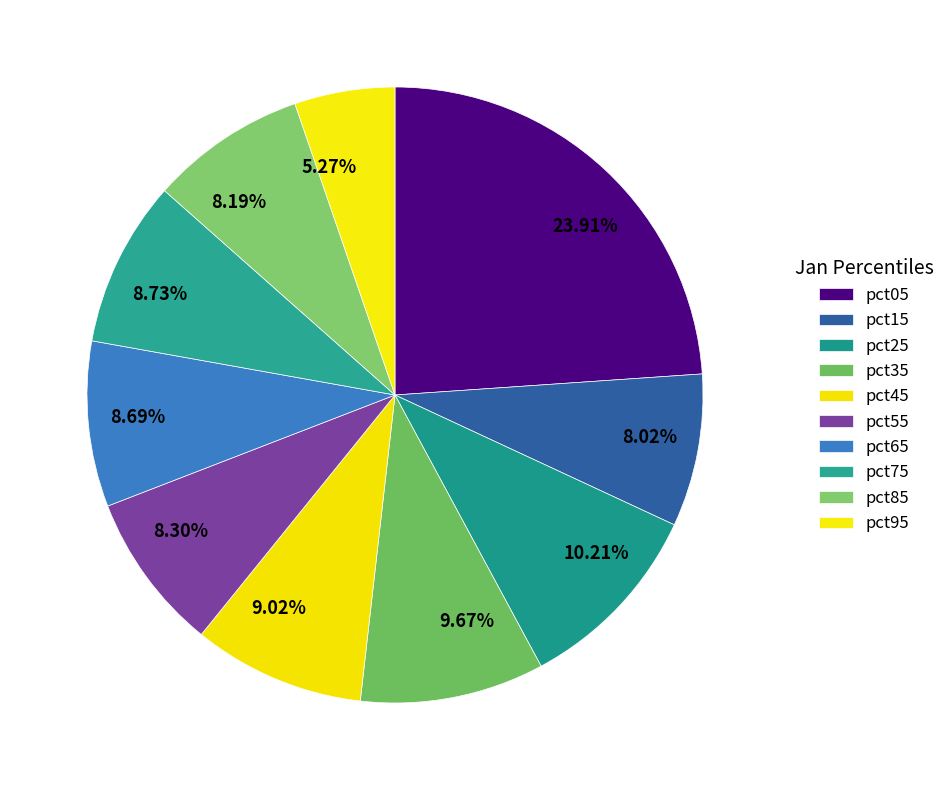

To the nearest percent, what is the difference between the pct15 and pct25 slice percentages?

2%